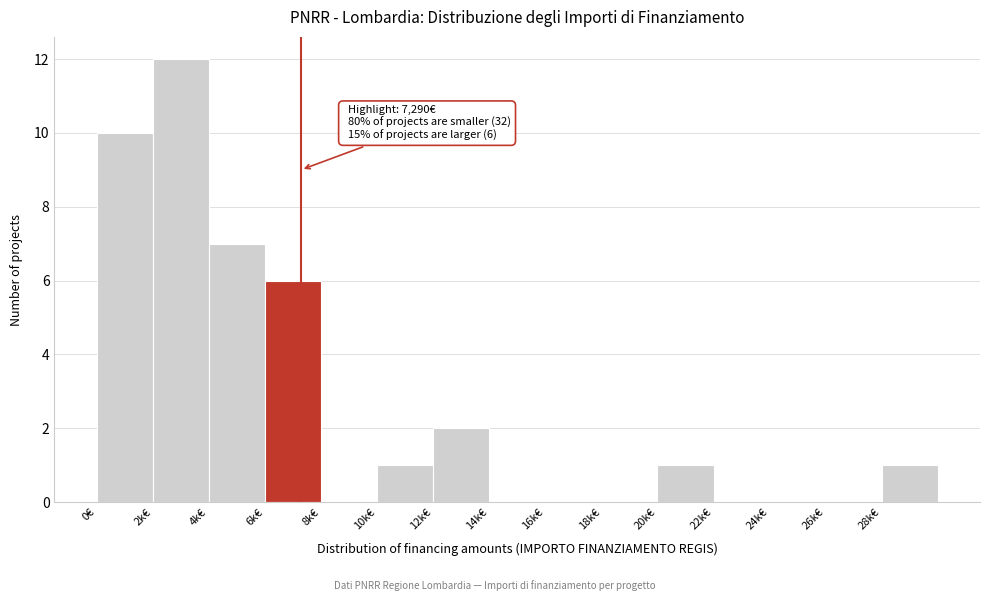

Reading right to left, what are all the values shown in this chart?

28k€=1	26k€=0	24k€=0	22k€=0	20k€=1	18k€=0	16k€=0	14k€=0	12k€=2	10k€=1	8k€=0	6k€=6	4k€=7	2k€=12	0€=10